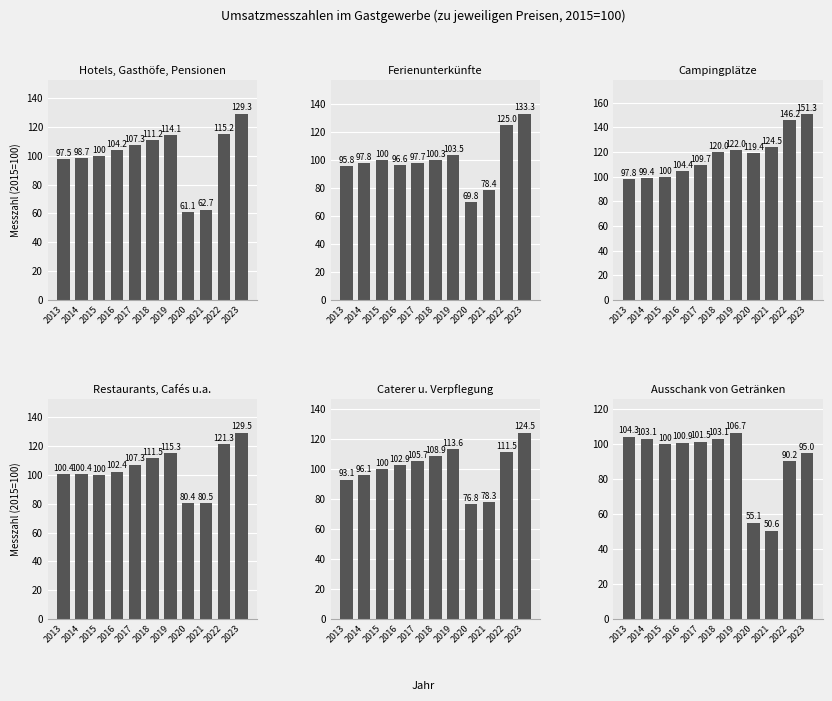

What is the value of the Campingplätze bar at the 6th from the left?

120.0